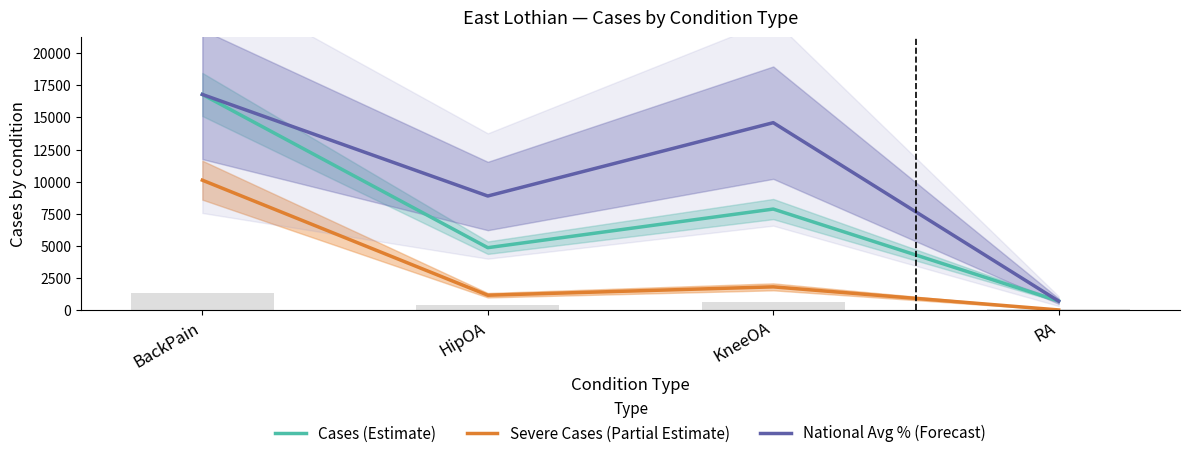

Which series has the largest total across all categories?

National Avg % (Forecast)